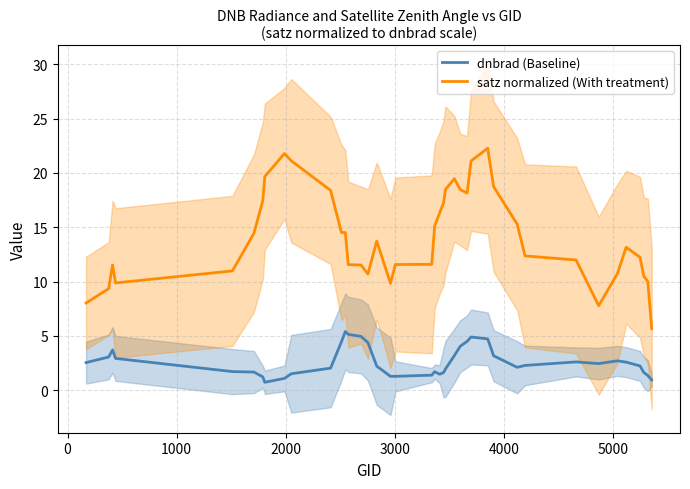

What is the highest value of the dnbrad (Baseline) series?

5.4